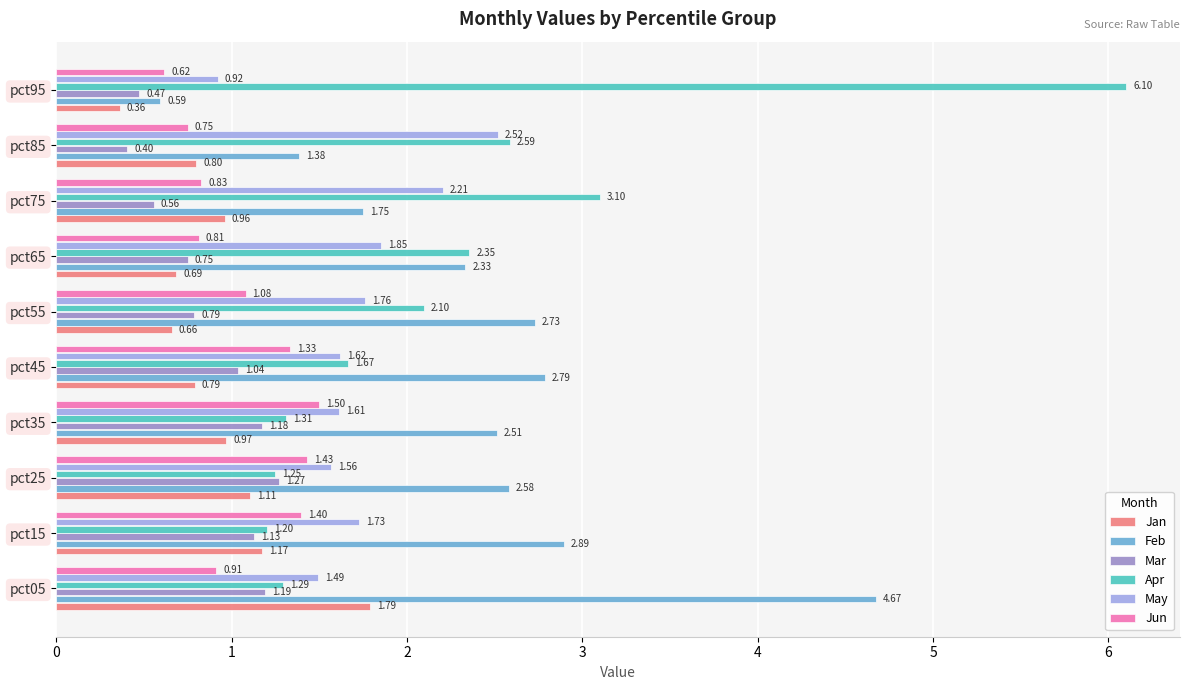

Rank the series by their maximum value, from highest to lowest.

Apr, Feb, May, Jan, Jun, Mar